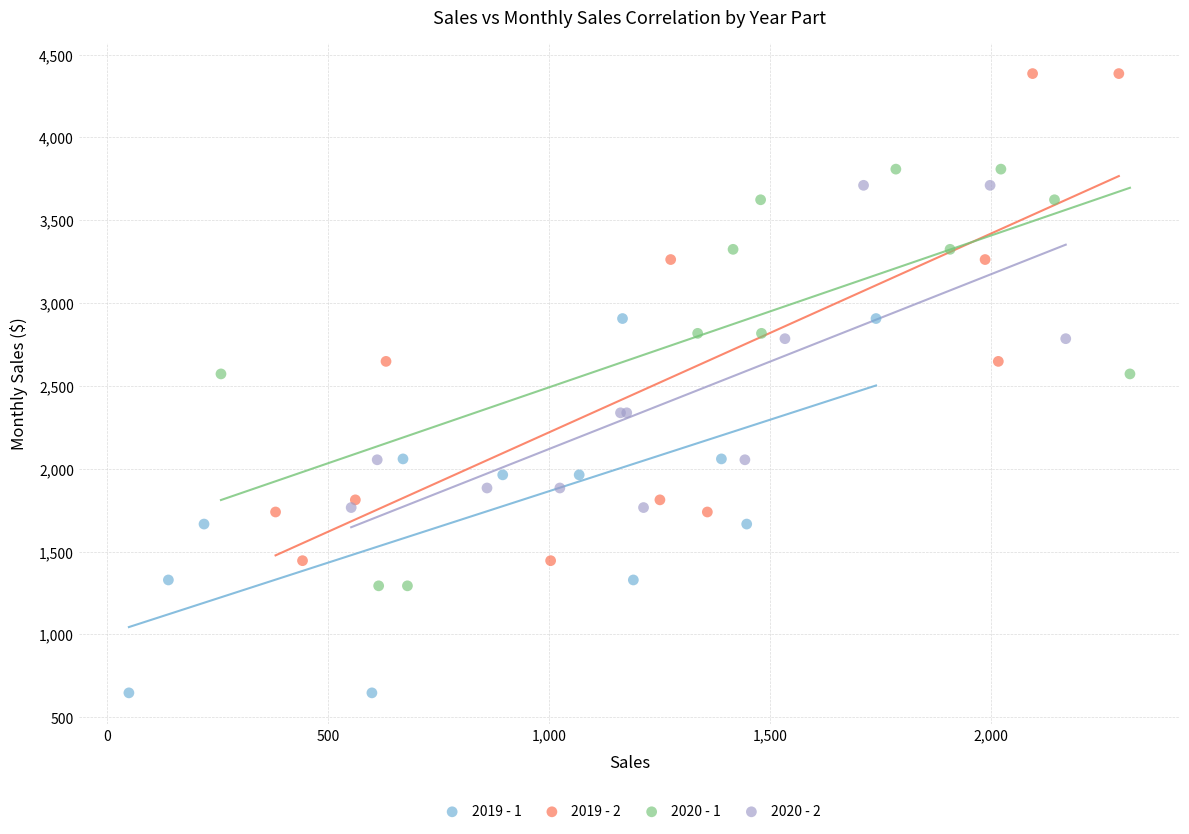

What are all the series names shown in the legend?

2019 - 1, 2019 - 2, 2020 - 1, 2020 - 2